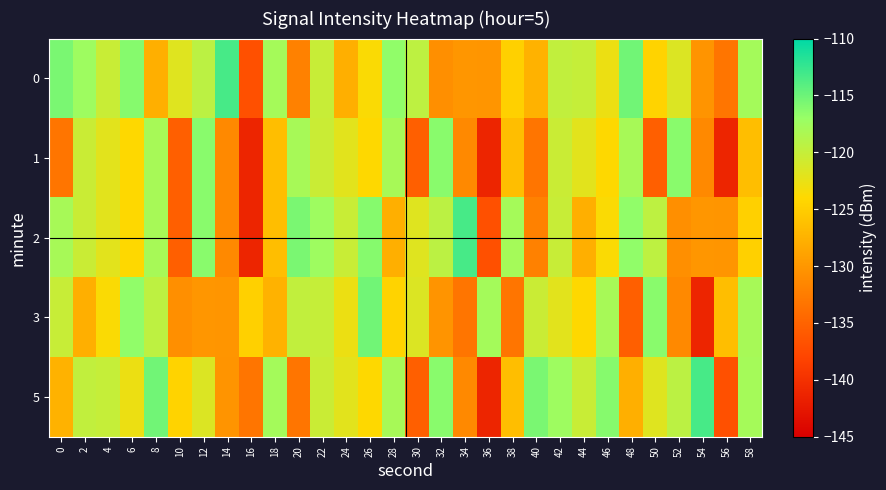

How many series are shown in this chart?

5